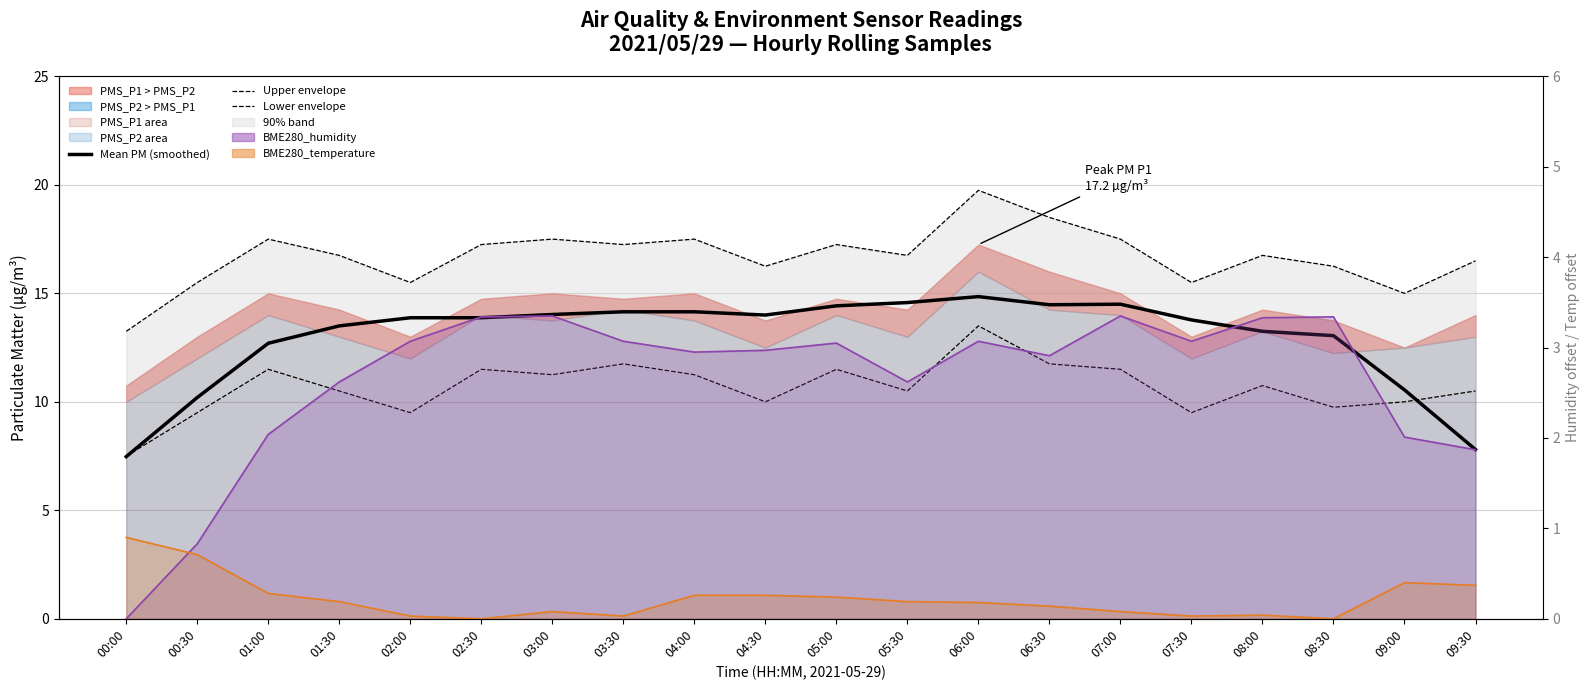

At 00:30, list the series in order from smallest to largest.

BME280_temperature line, BME280_humidity line, Lower envelope, Mean PM (smoothed), Upper envelope